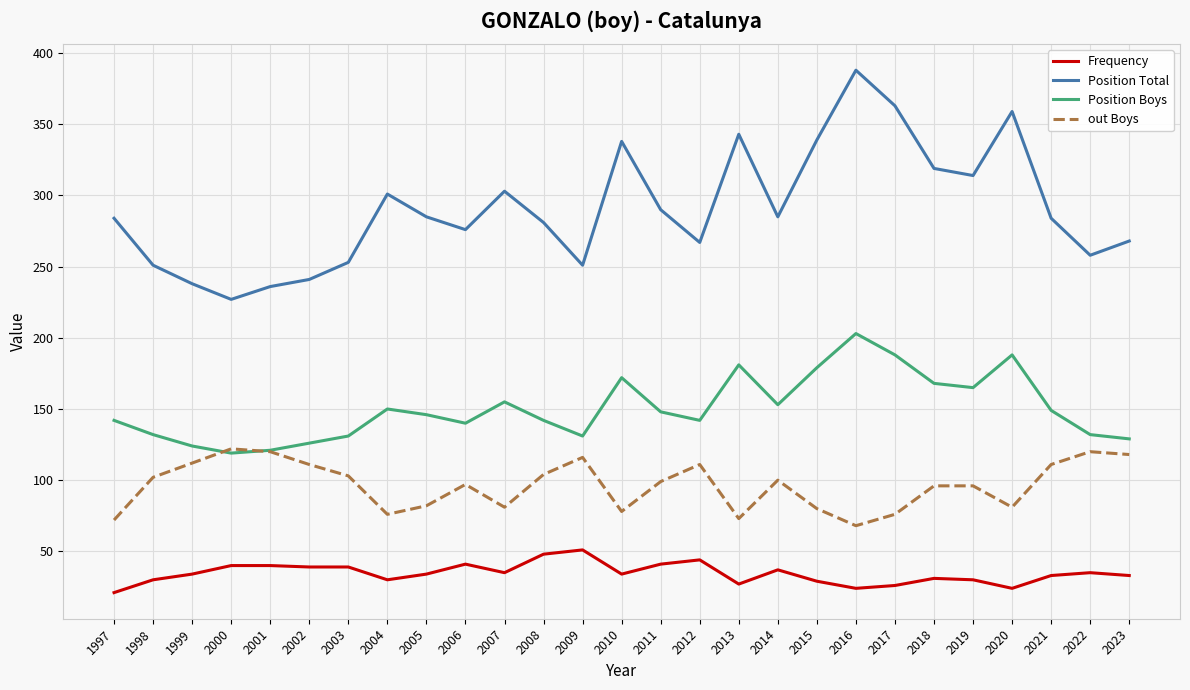

True or false: Frequency and out Boys cross at least once.

False